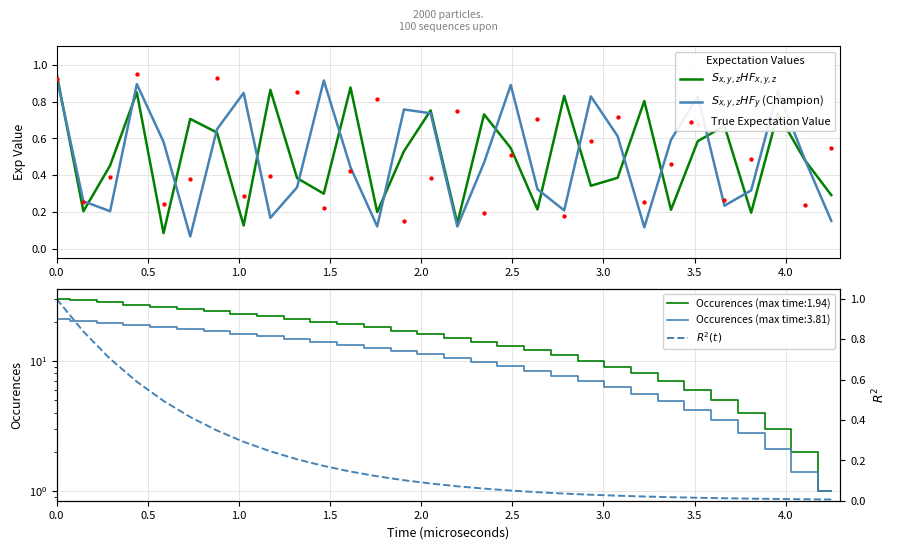

What are all the series names shown in the legend?

$S_{x,y,z}HF_{x,y,z}$, $S_{x,y,z}HF_y$ (Champion), True Expectation Value, $R^2(t)$